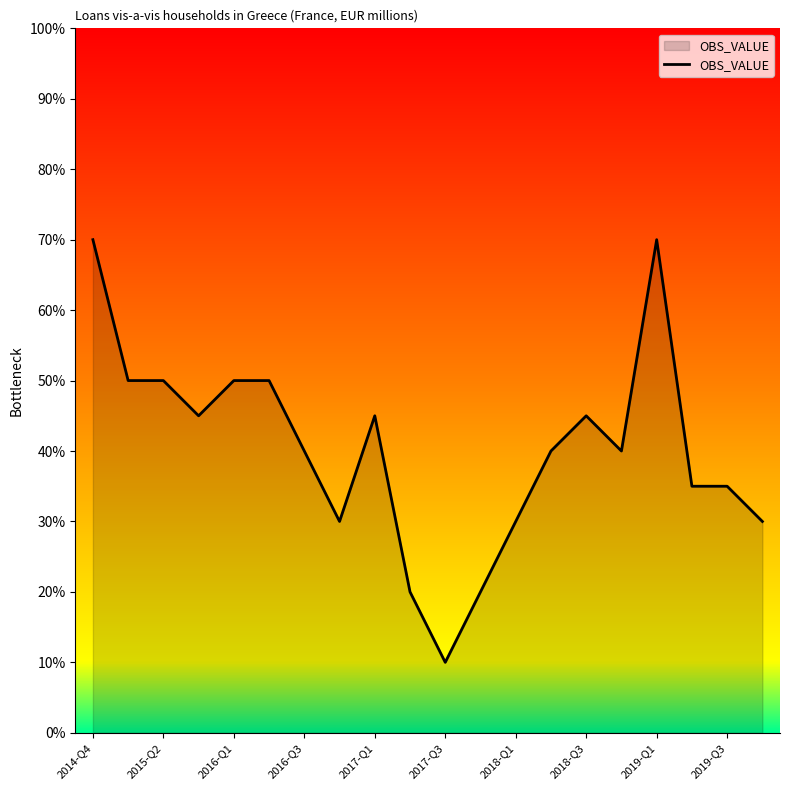

What is the greatest value displayed?

70